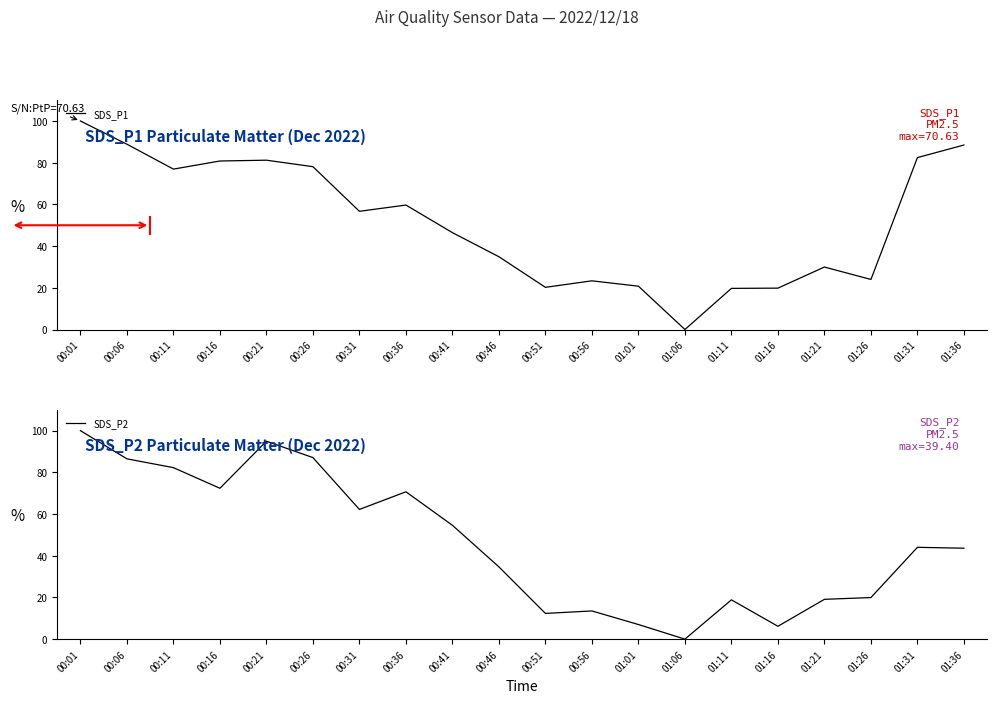

At how many categories does at least one series exceed 72?

8